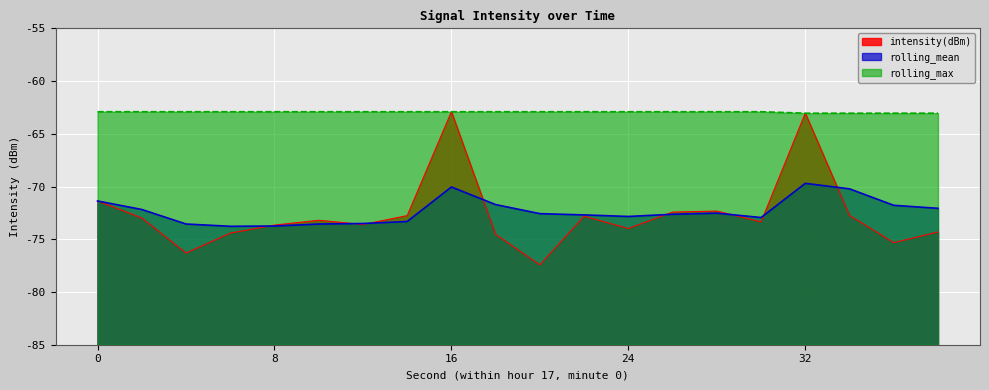

Rank the categories by intensity(dBm) value from lowest to highest.

20, 4, 36, 18, 6, 38, 24, 8, 12, 30, 10, 2, 22, 14, 34, 26, 28, 0, 32, 16